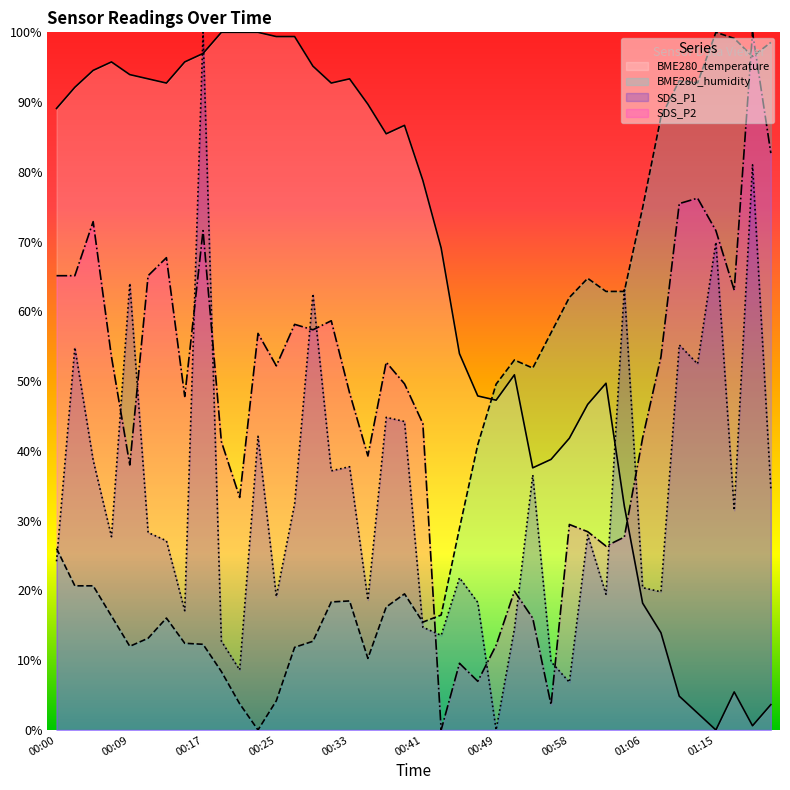

How many intersections are there between BME280_humidity and SDS_P1?

4